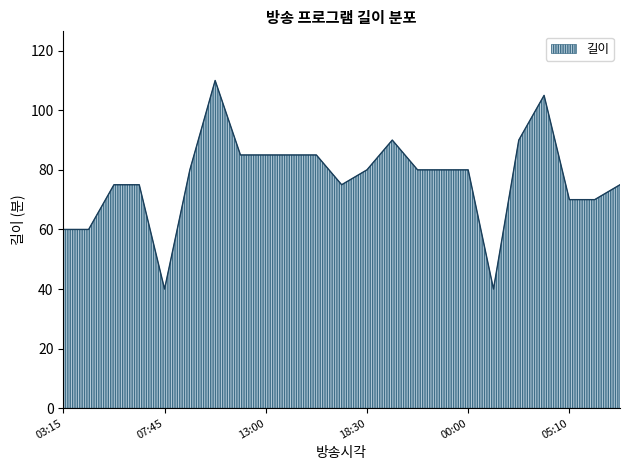

What is the difference between the maximum and second lowest values?

70